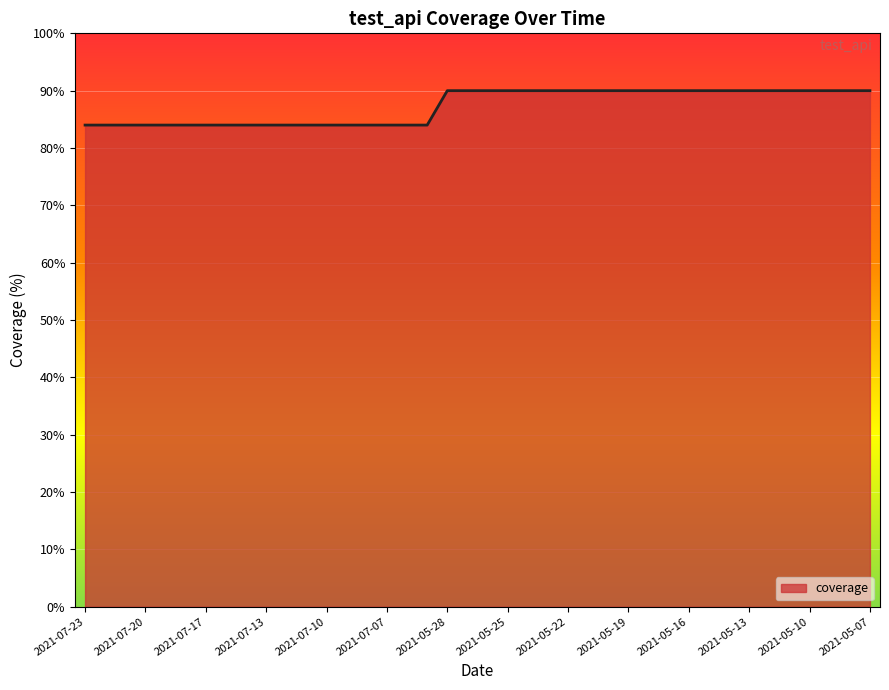

What is the difference between the maximum and minimum values?

6